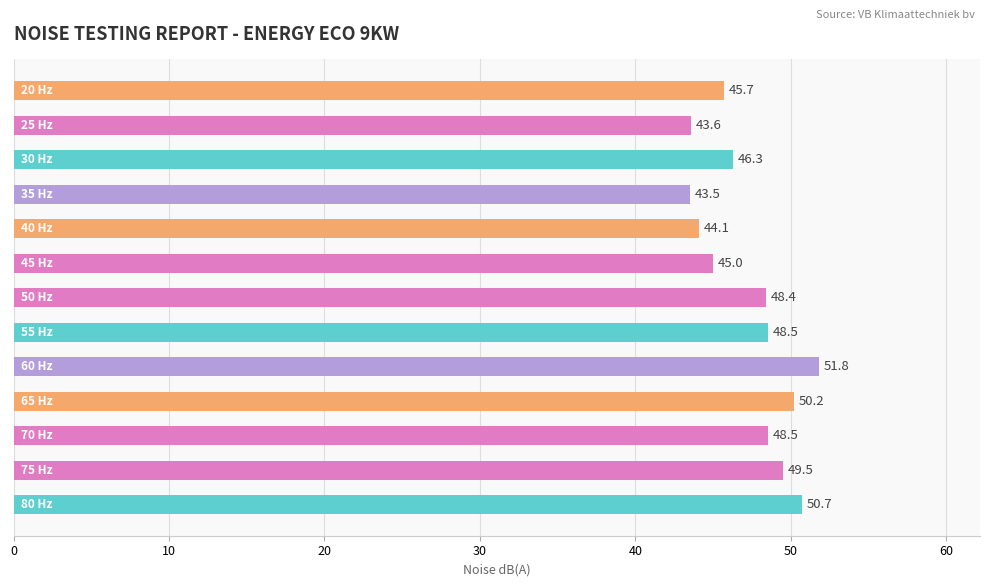

Does the chart contain any negative values?

No